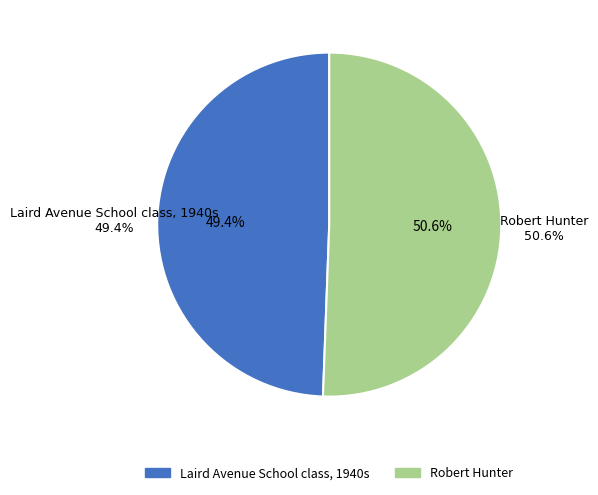

Which has a higher value, Robert Hunter. or Laird Avenue School class, 1940s.?

Robert Hunter.